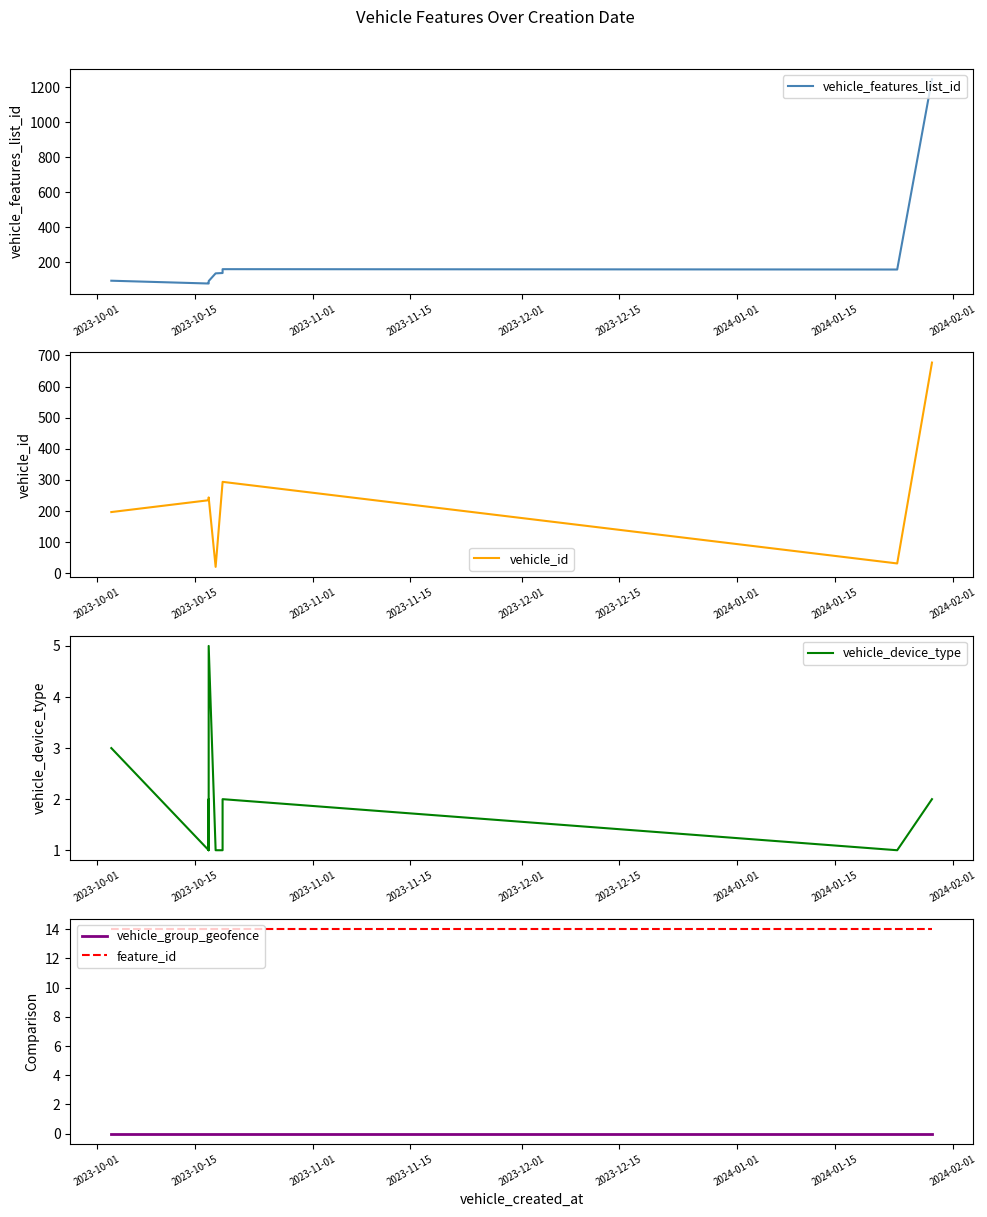

At which category does vehicle_device_type reach its first local valley?

2023-10-15